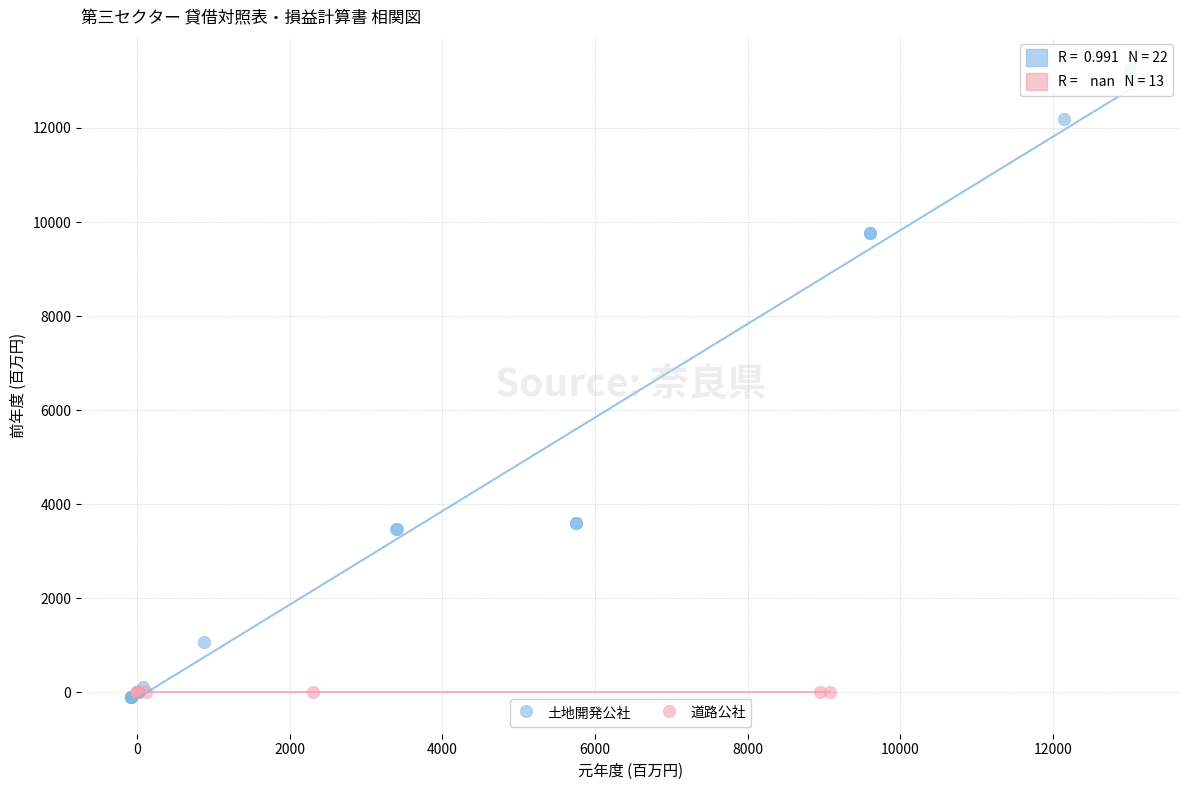

Which series contains the highest Y value?

土地開発公社